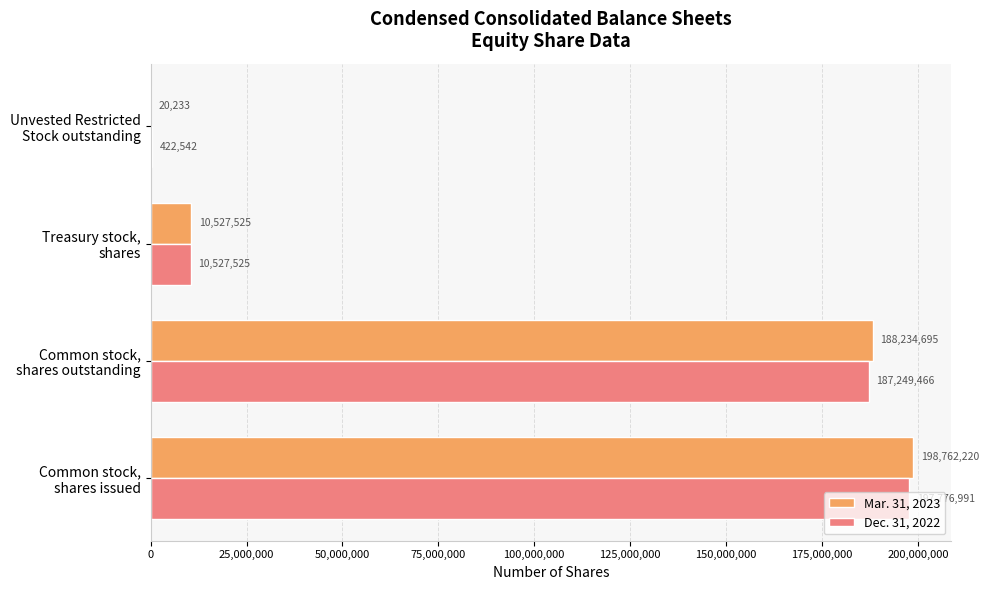

Which series has the largest total across all categories?

Mar. 31, 2023